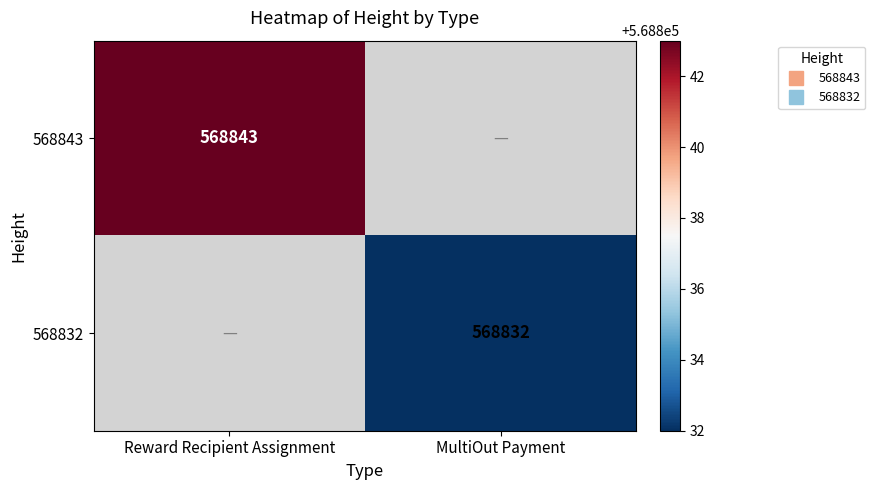

How many positive values does the 568832 series have?

1